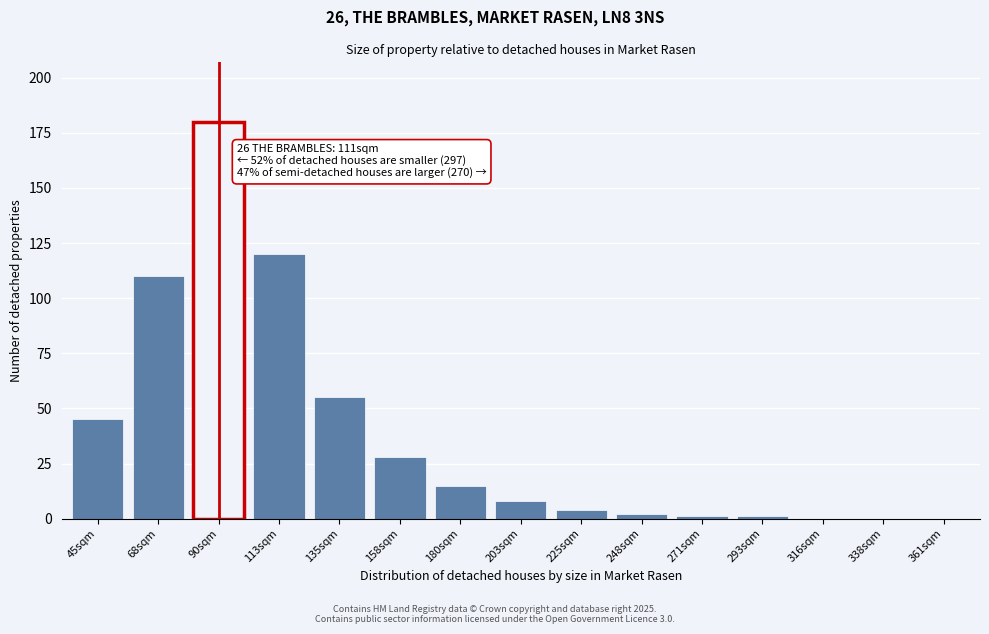

Reading left to right, list all the values displayed in this chart.

45sqm=45	68sqm=110	90sqm=180	113sqm=120	135sqm=55	158sqm=28	180sqm=15	203sqm=8	225sqm=4	248sqm=2	271sqm=1	293sqm=1	316sqm=0	338sqm=0	361sqm=0